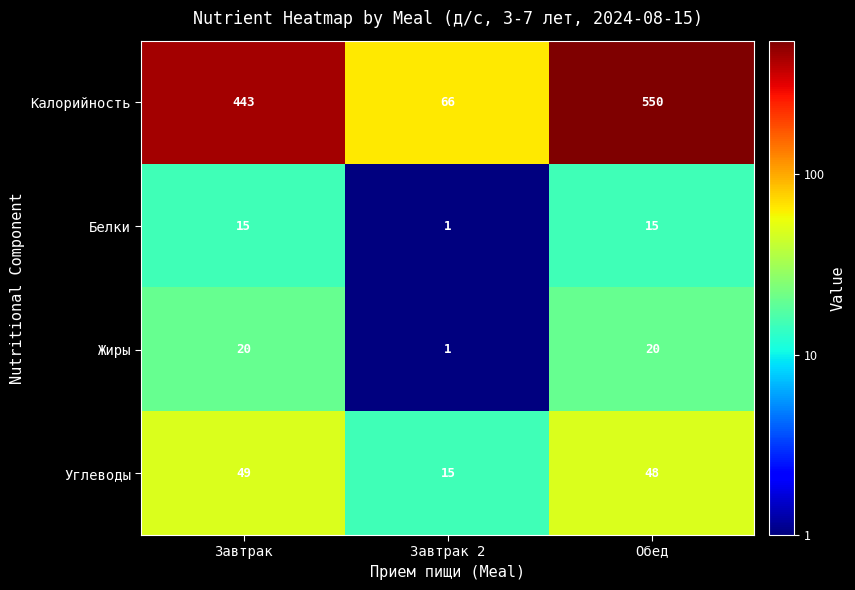

Which series has the largest total across all categories?

Калорийность